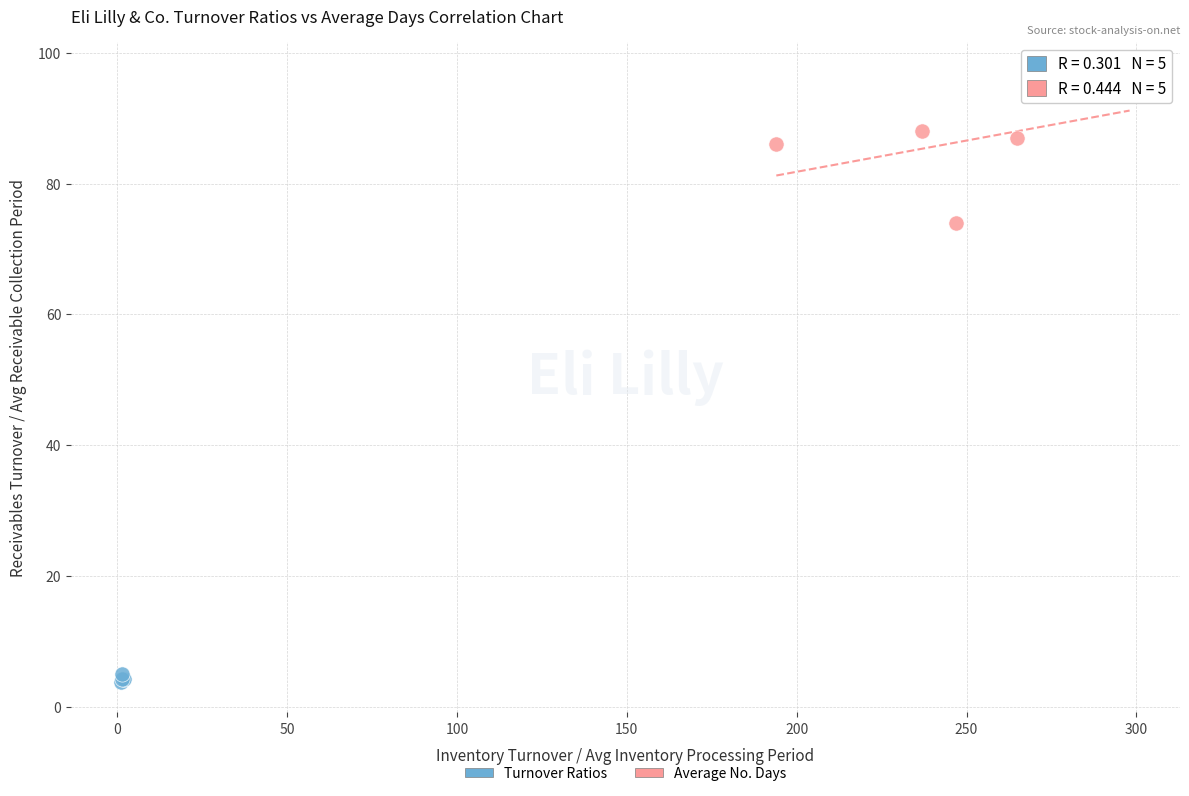

What are all the series names shown in the legend?

Turnover Ratios, Average No. Days